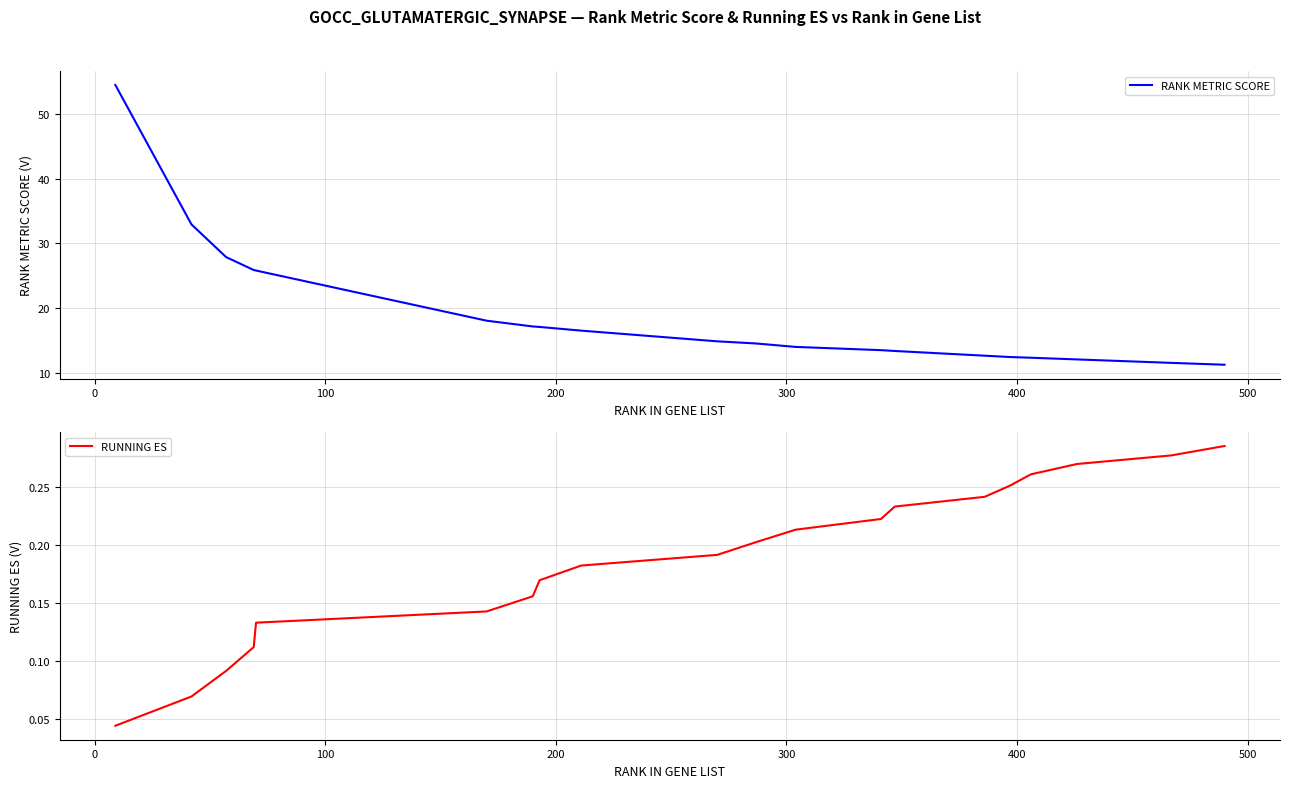

How many distinct data groups are displayed?

2